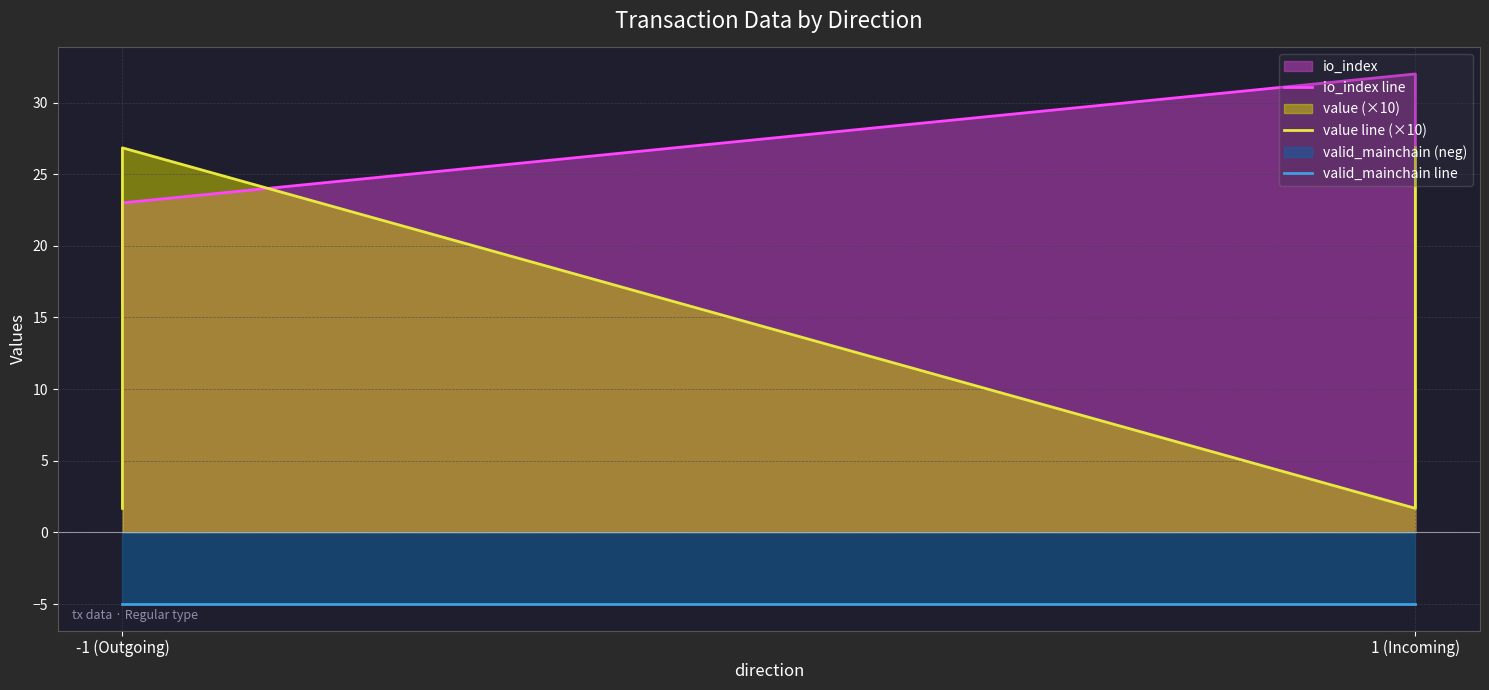

Which series has the largest range (max minus min)?

value line (×10)